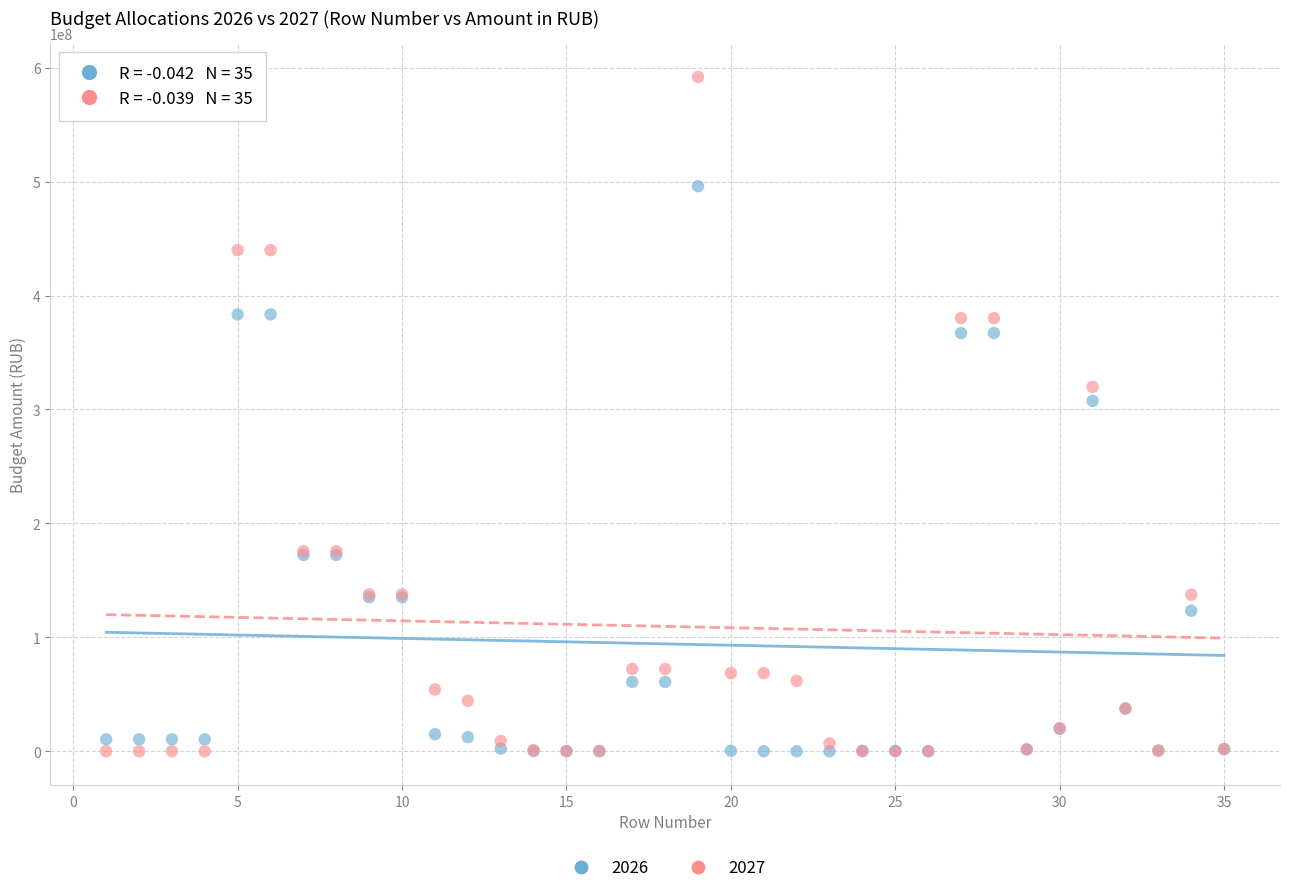

Which series contains the highest Y value?

2027